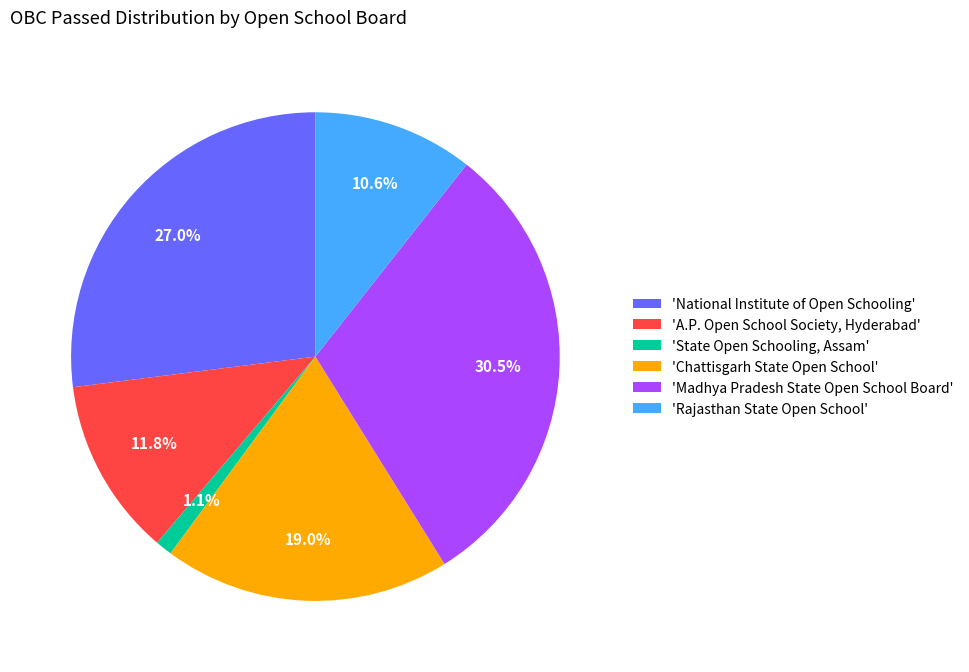

Does any single category account for the majority?

No